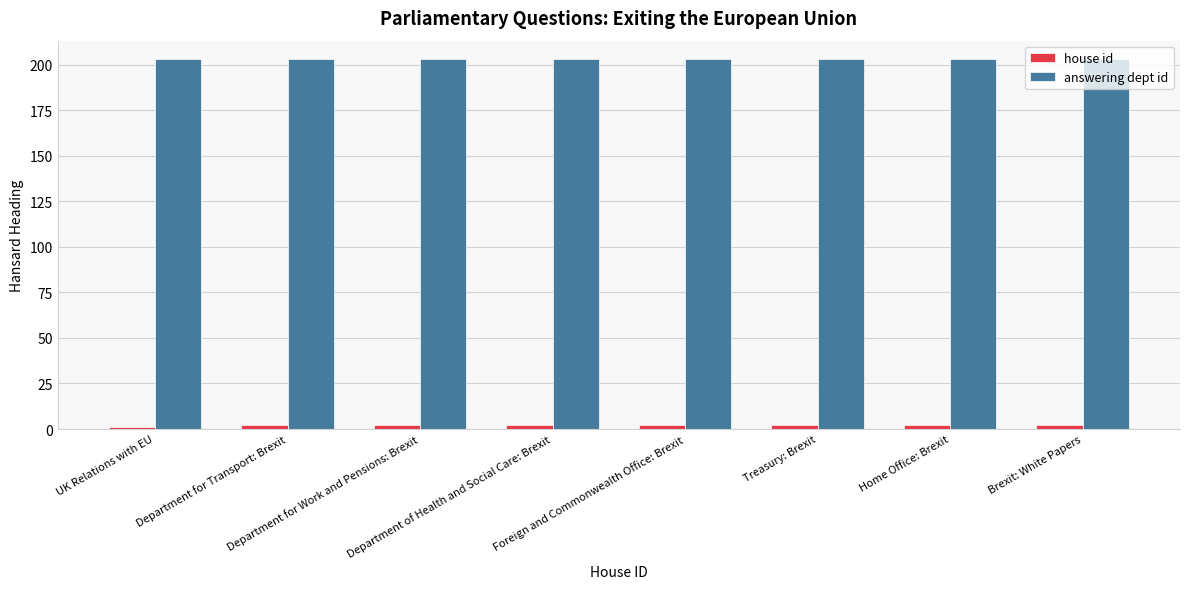

Does the chart contain any negative values?

No